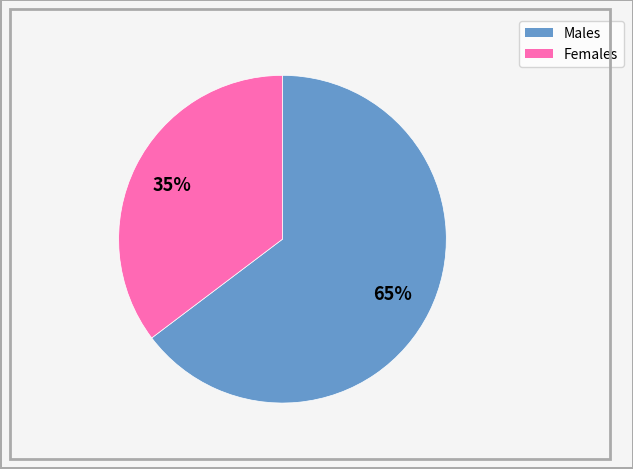

Is there any slice that represents more than half of the pie?

Yes